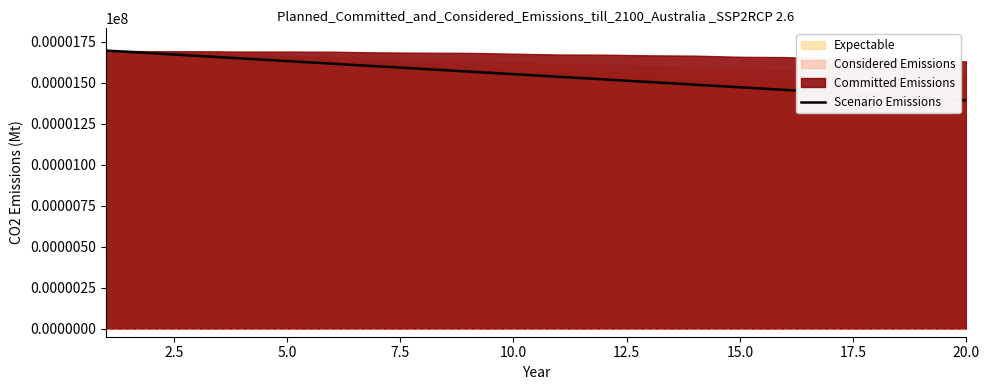

True or false: the data shows 1648 at 7.5.

True